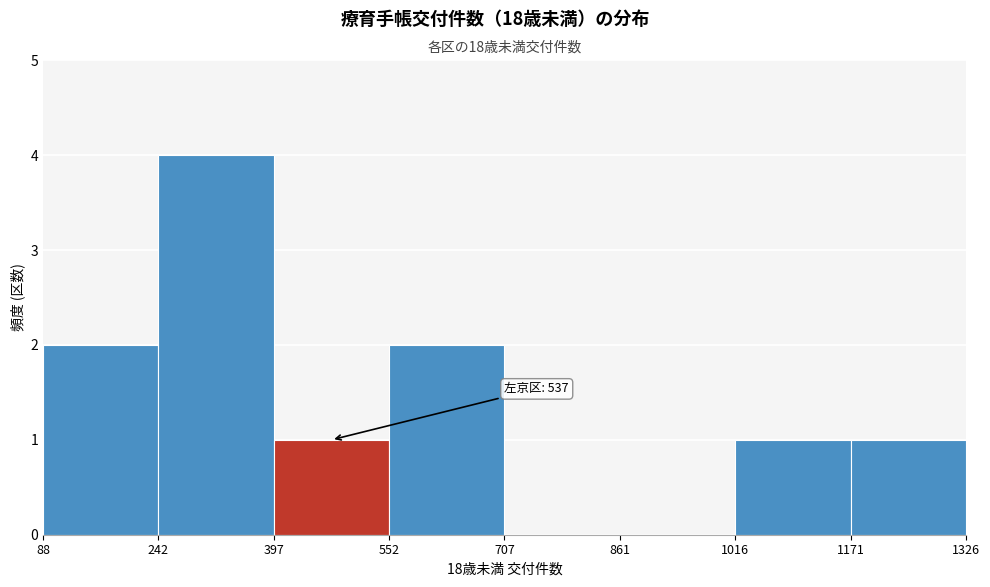

Over which range of the x-axis is the bar tallest?

242 to 397